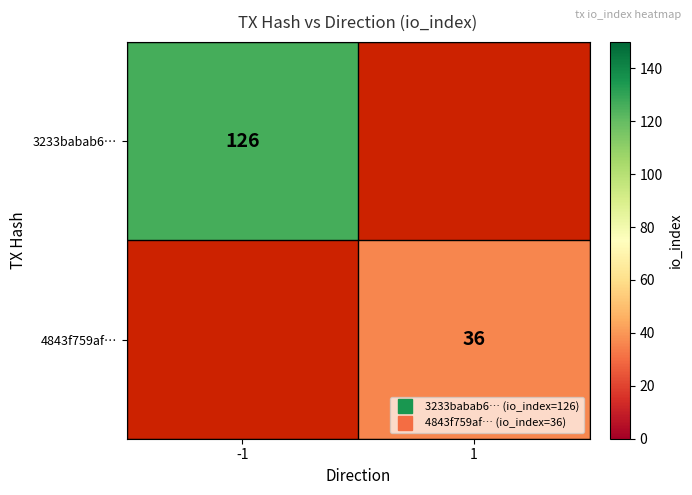

List the labels in order of 4843f759af… value, smallest first.

-1, 1